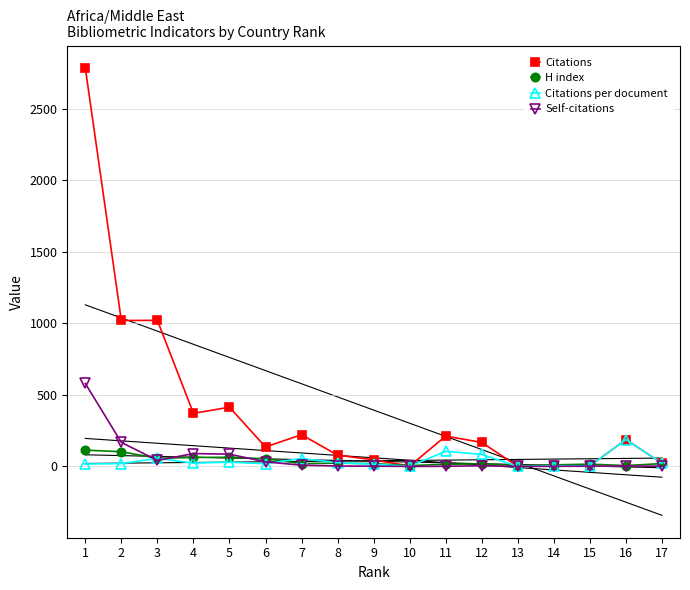

True or false: Citations has more than 2 interior local peaks.

True